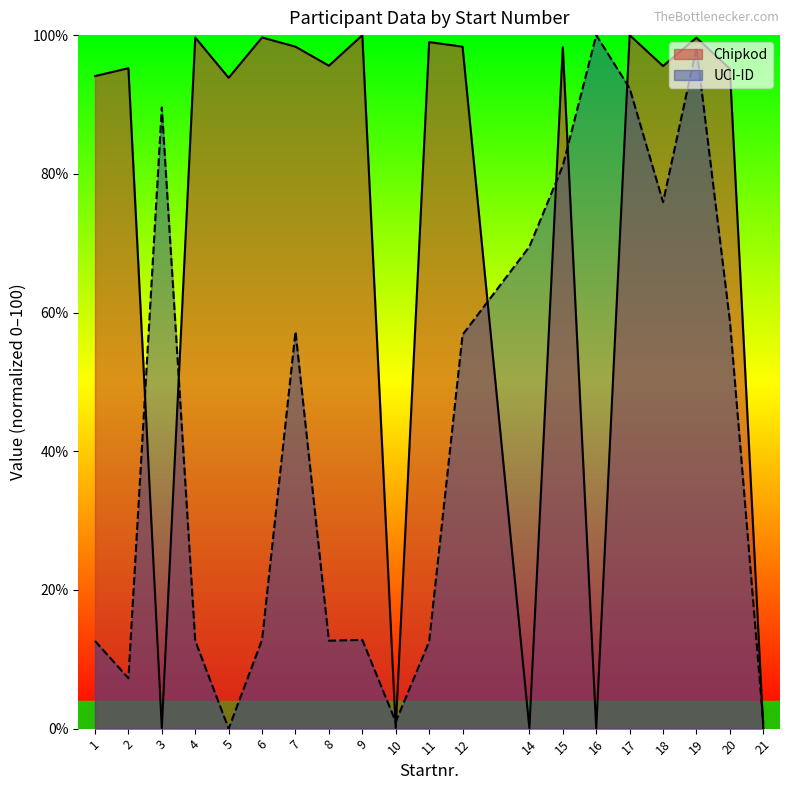

How many data points does each series have?

20